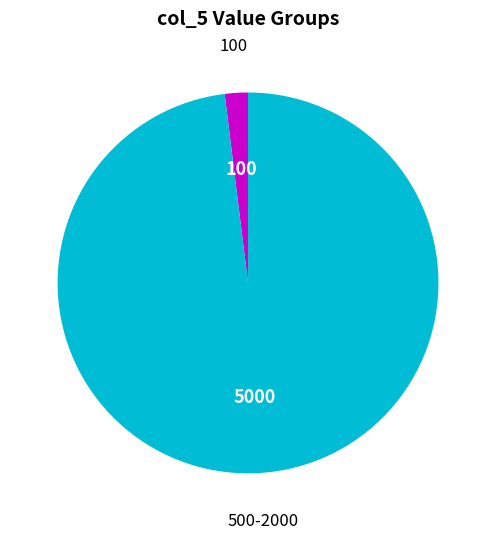

Is the sum of 100 and 500-2000 greater than half?

Yes